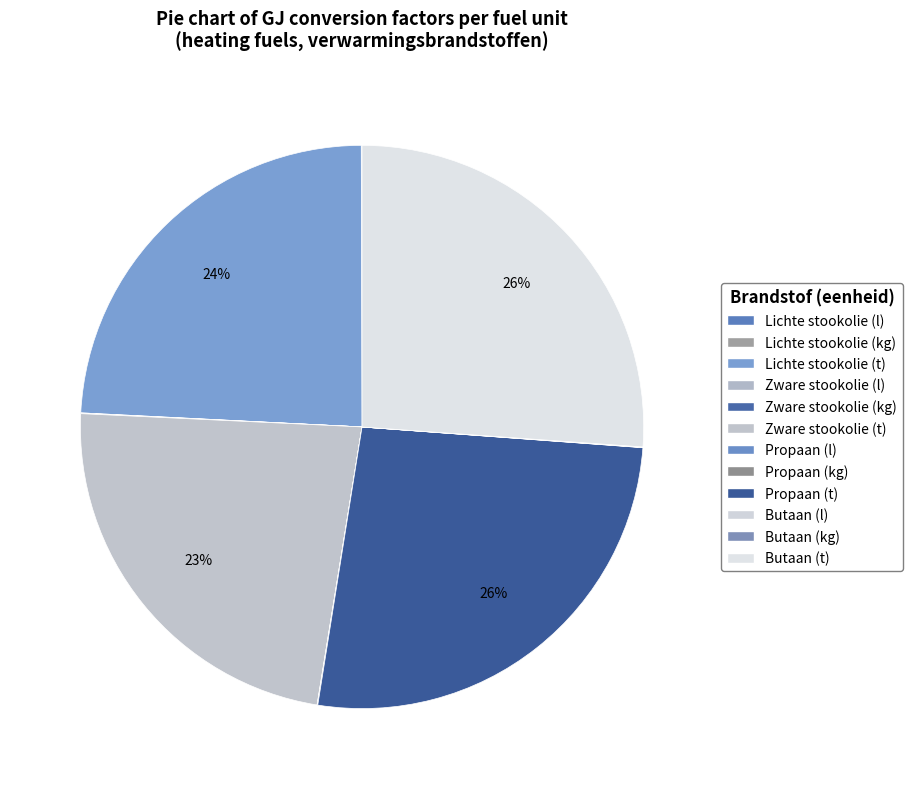

Does Lichte stookolie (l) account for over 50% of the chart?

No